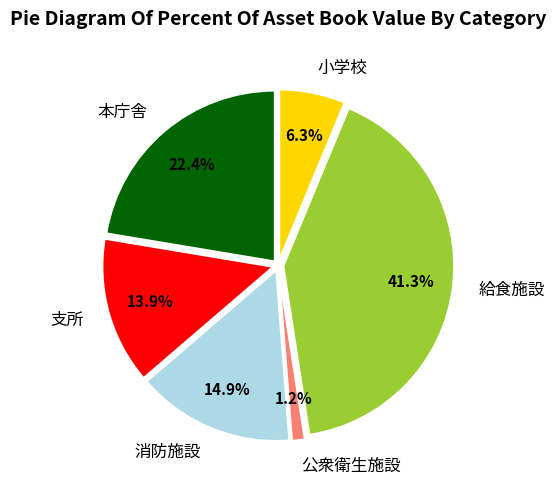

Rank the categories by value from highest to lowest.

給食施設, 本庁舎, 消防施設, 支所, 小学校, 公衆衛生施設